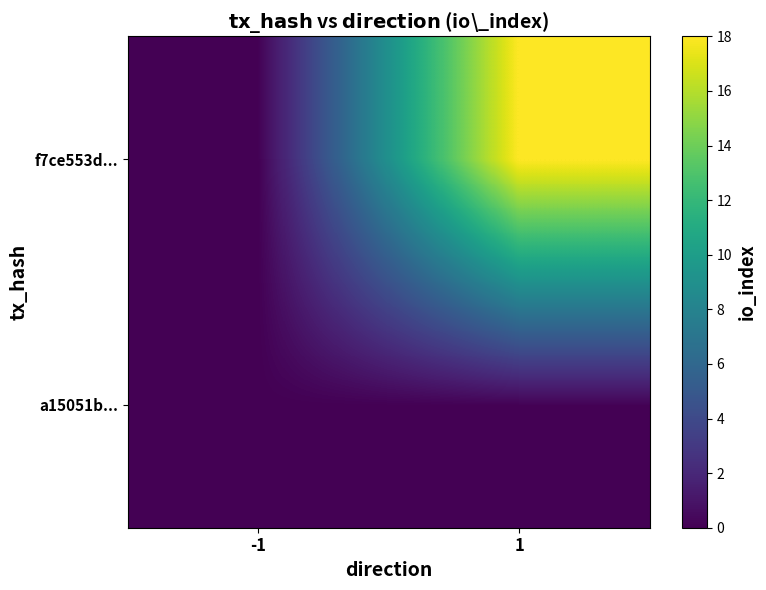

Reading left to right, what are all the values shown in this chart?

a15051b...: -1=0	1=0
f7ce553d...: -1=0	1=18